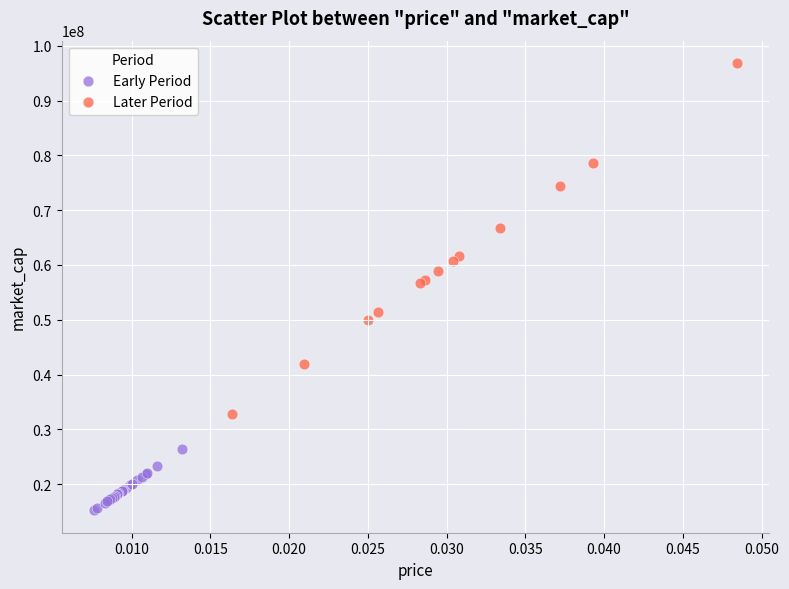

Which series contains the highest Y value?

Later Period